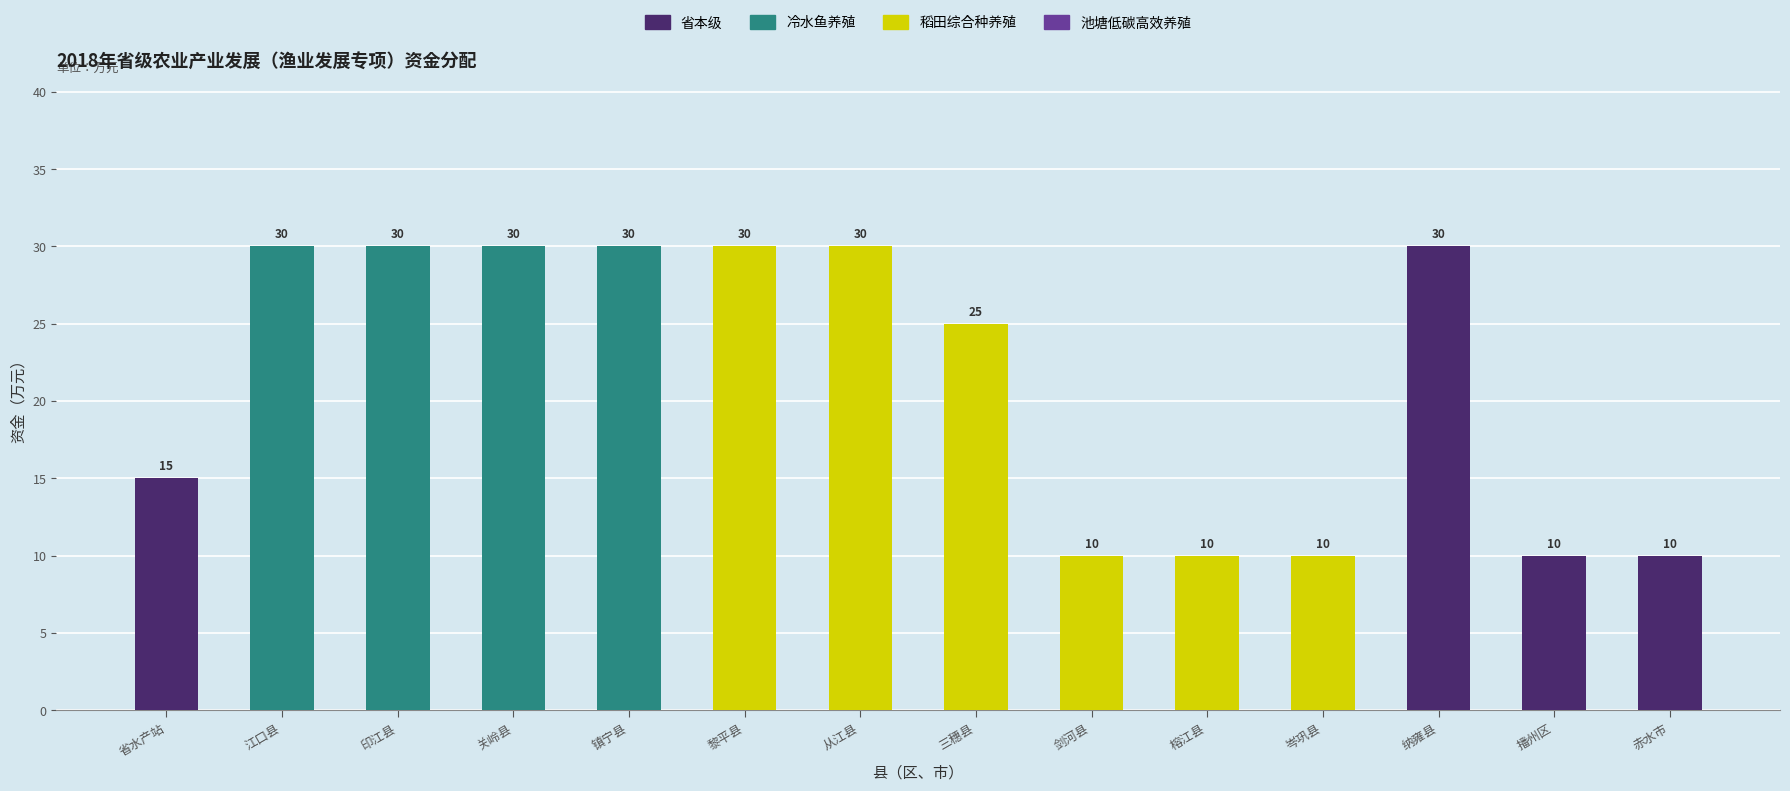

Reading right to left, list all the values displayed in this chart.

赤水市=10	播州区=10	纳雍县=30	岑巩县=10	榕江县=10	剑河县=10	三穗县=25	从江县=30	黎平县=30	镇宁县=30	关岭县=30	印江县=30	江口县=30	省水产站=15